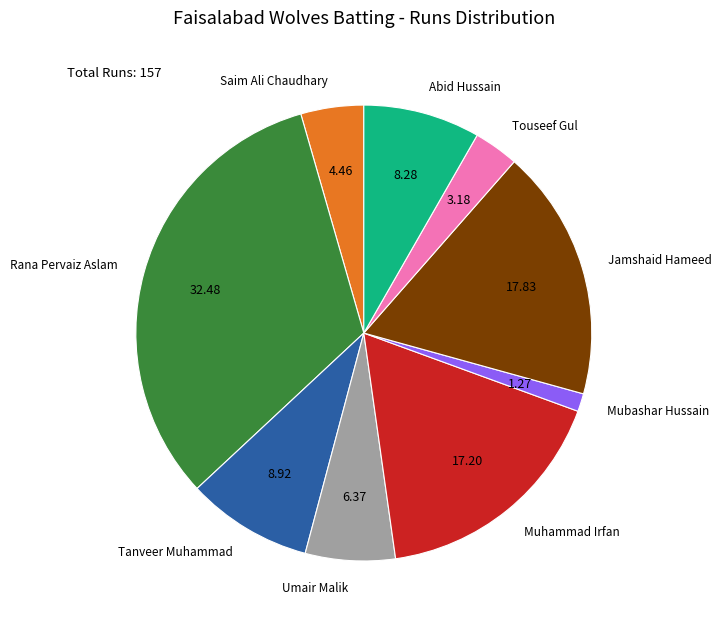

Does any single category account for the majority?

No